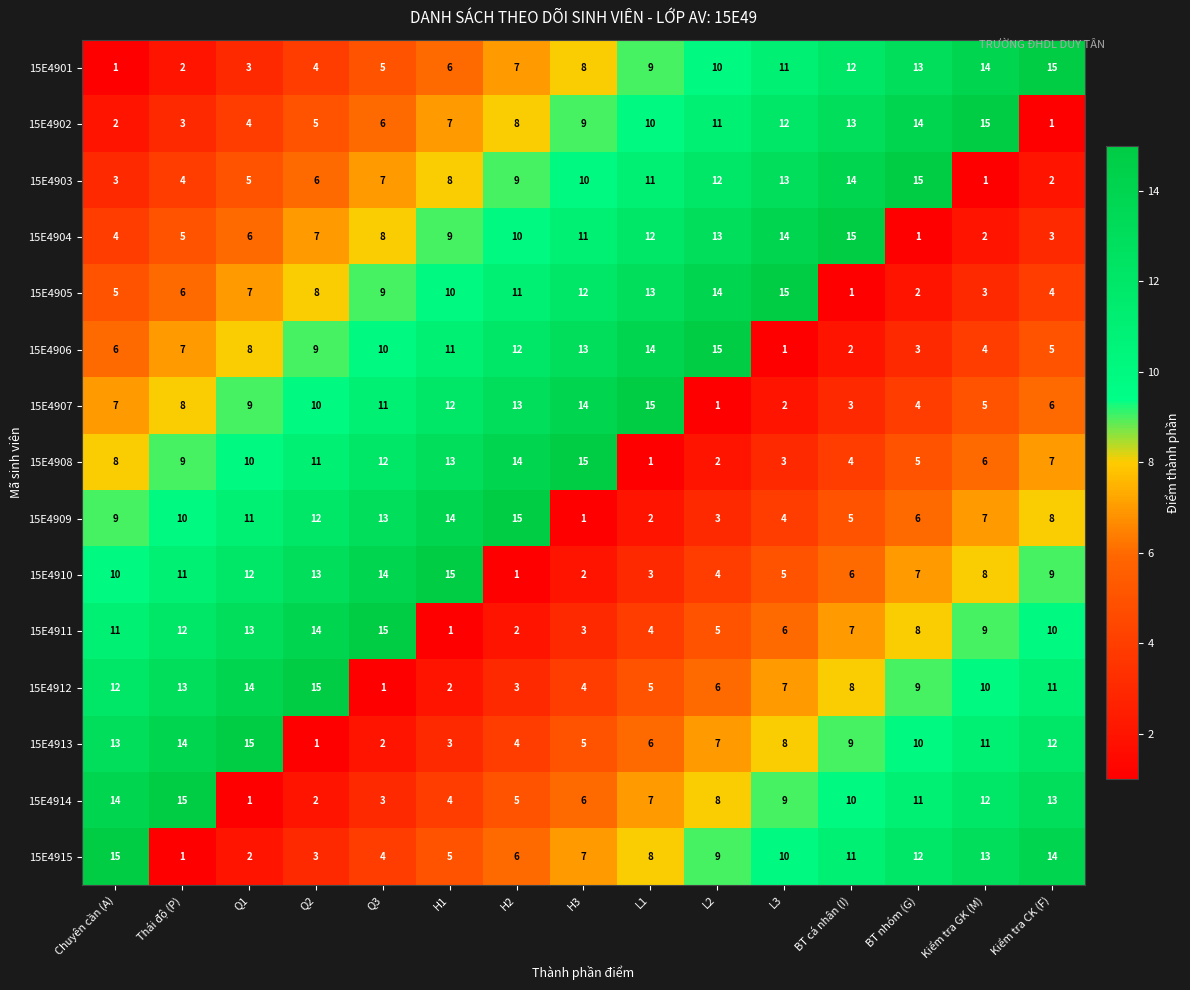

Rank the series at Q2 from lowest to highest value.

15E4913, 15E4914, 15E4915, 15E4901, 15E4902, 15E4903, 15E4904, 15E4905, 15E4906, 15E4907, 15E4908, 15E4909, 15E4910, 15E4911, 15E4912